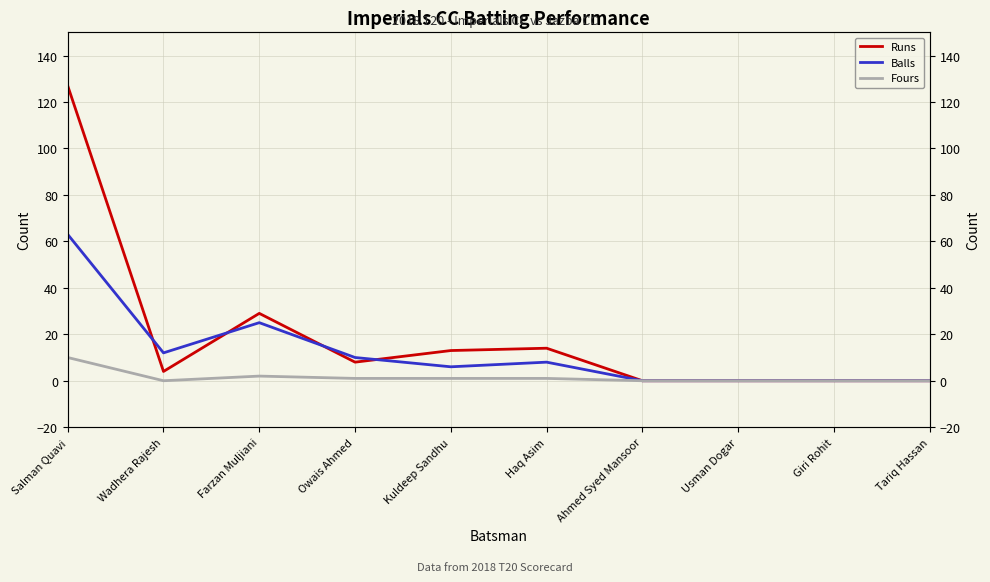

Which series changed the most between Ahmed Syed Mansoor and Giri Rohit?

Runs